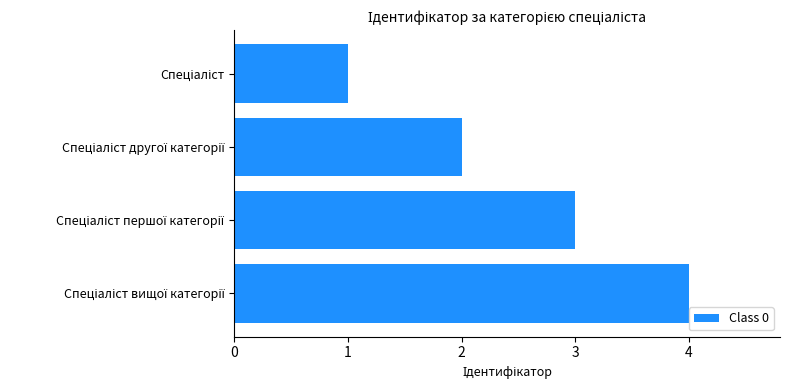

What is the maximum value shown in the chart?

4